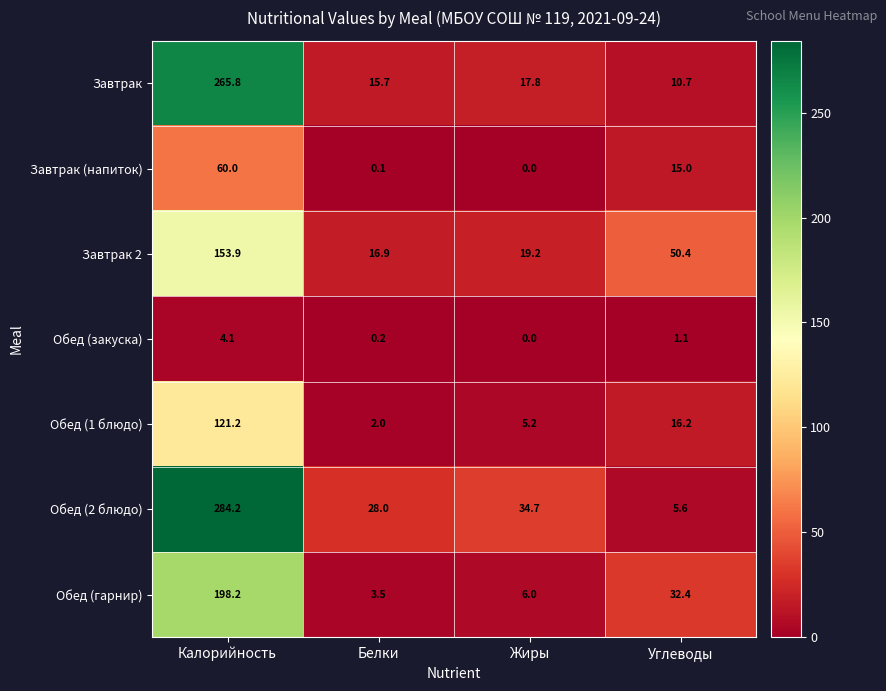

What is the maximum value shown in the chart?

284.2